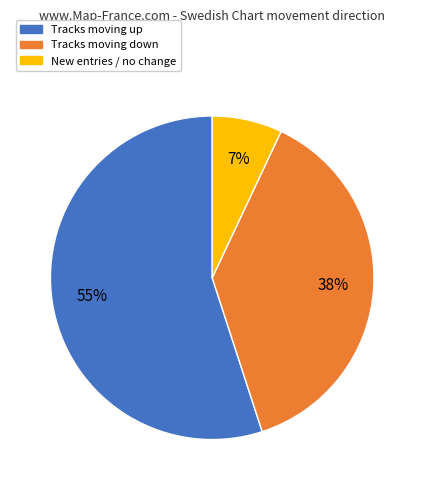

To the nearest percent, what is the average slice percentage?

33%